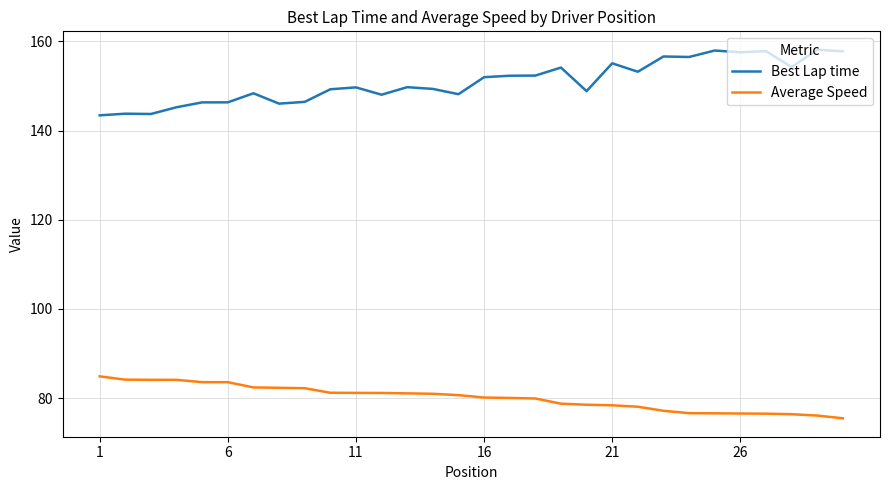

List the series in order of their overall mean, lowest first.

Average Speed, Best Lap time